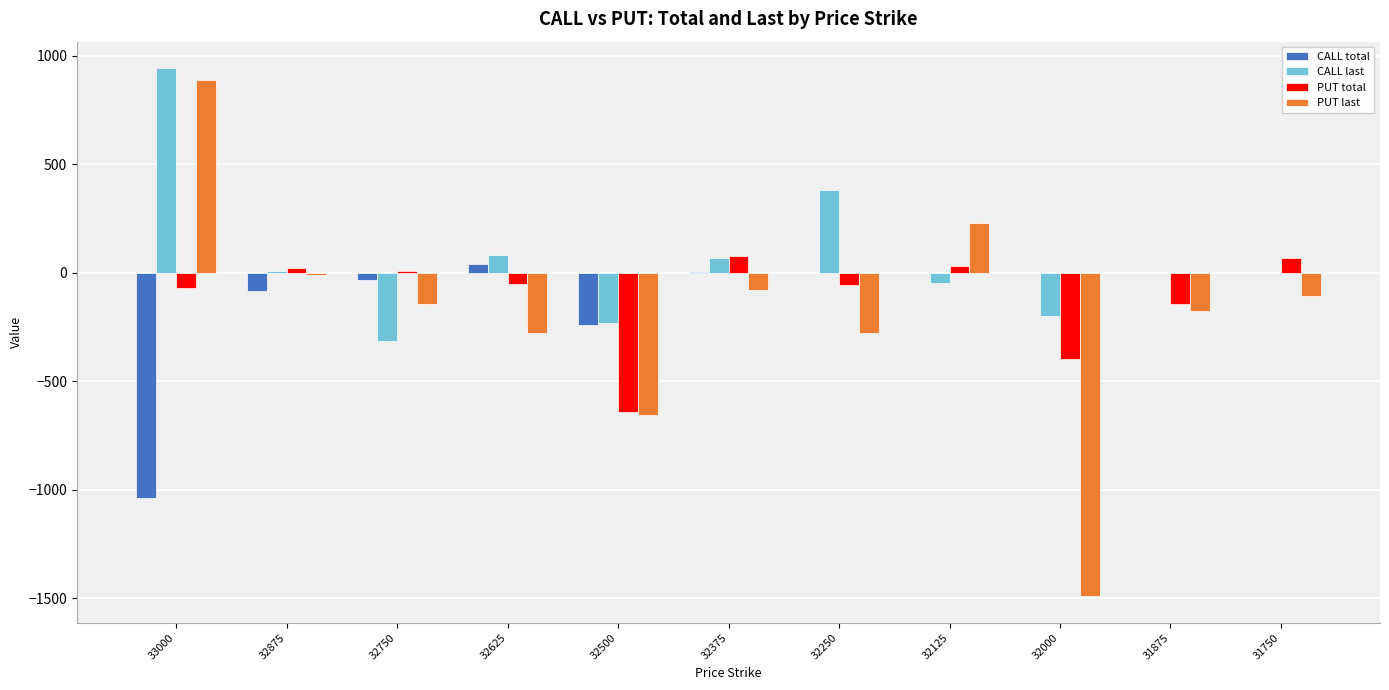

Count the number of categories in the chart.

11